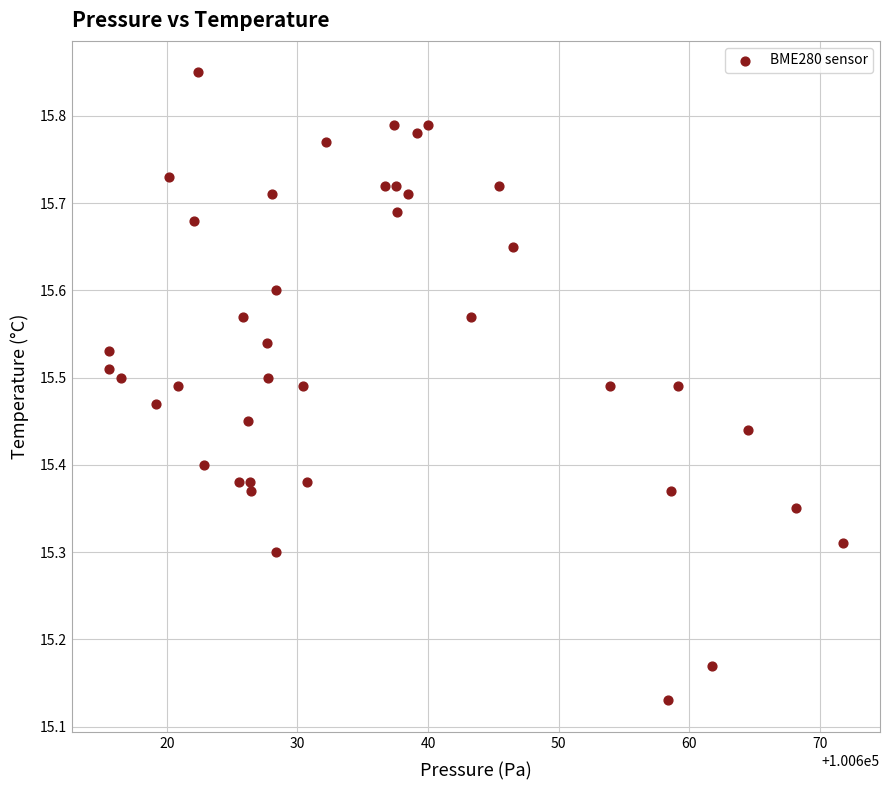

What is the range of X values (max minus min)?

56.3